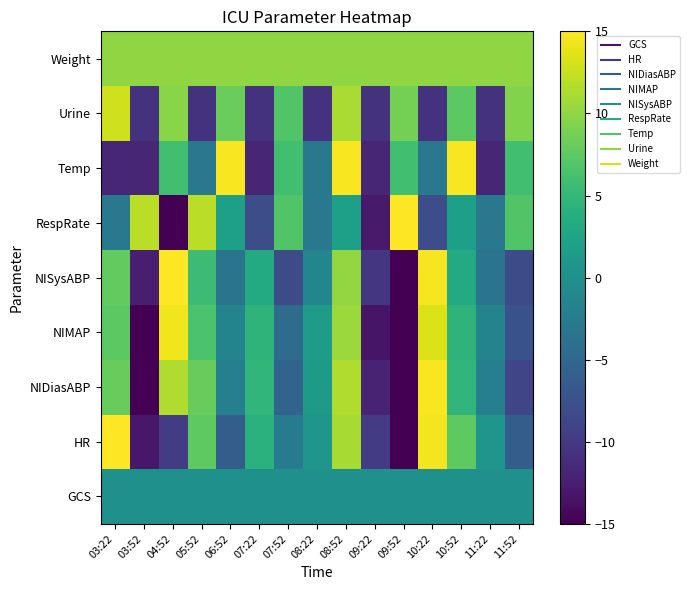

Between 03:22 and 03:52, which is larger?

03:22